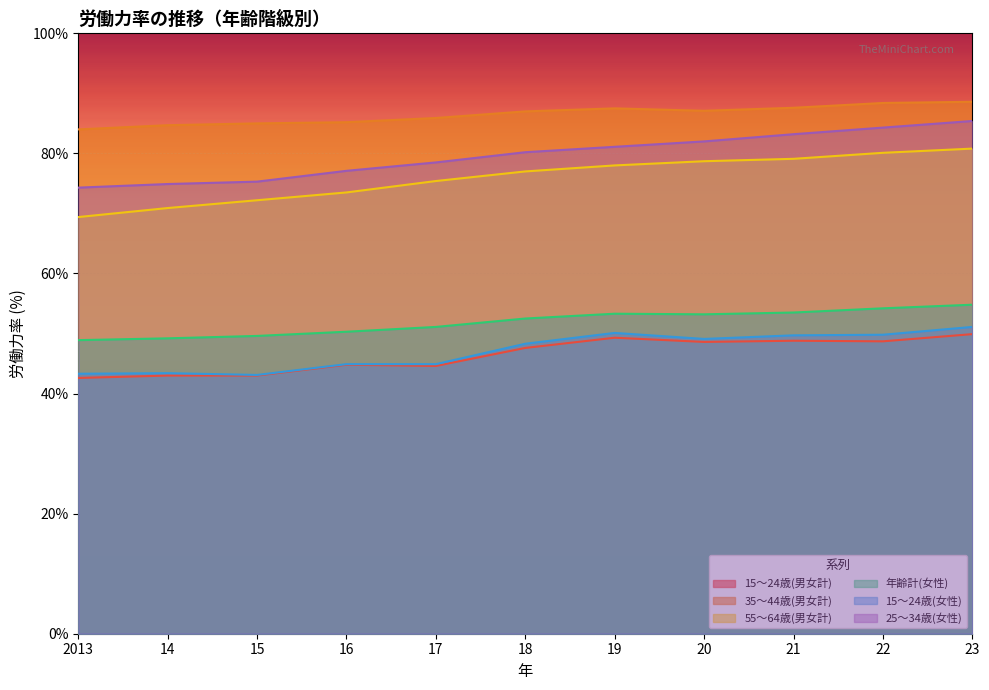

True or false: 25～34歳(女性) and 15～24歳(男女計) intersect in this chart.

False